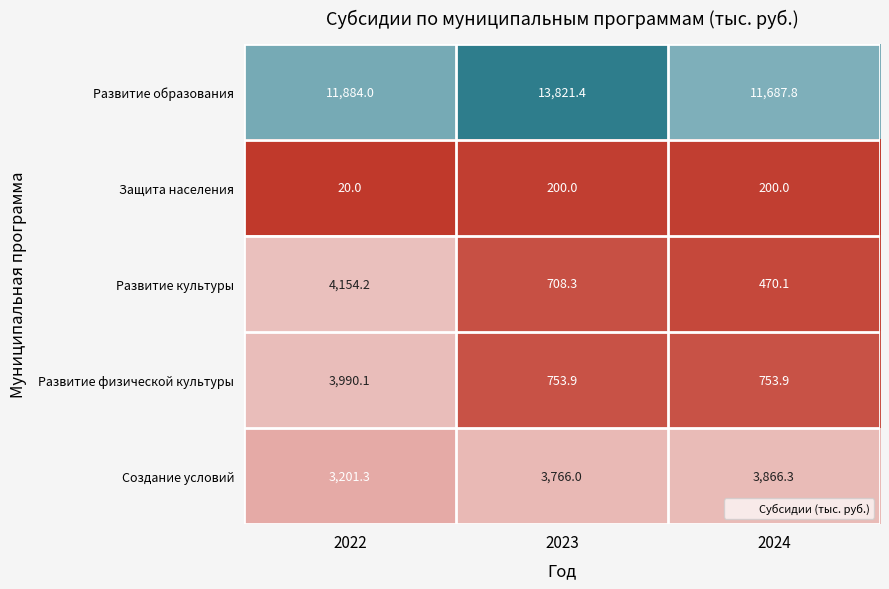

Is it true that Развитие физической культуры equals 1956.2 at 2022?

False